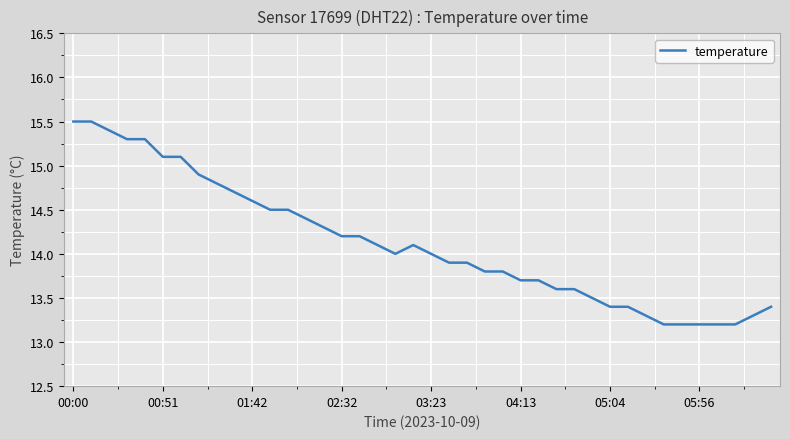

What is the difference between the maximum and minimum values?

2.3